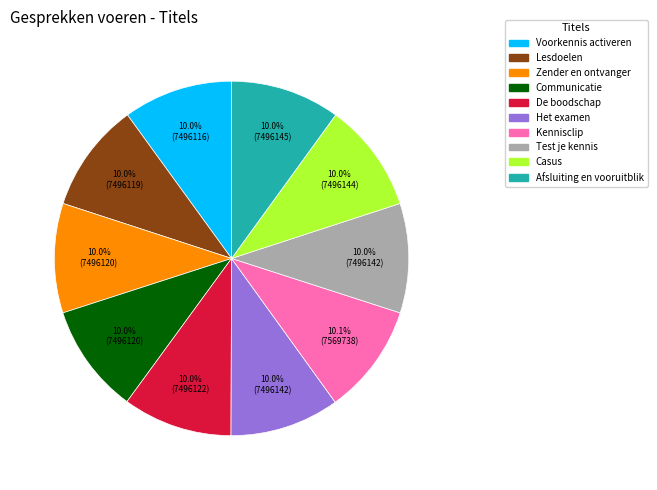

How much of the chart is everything except Communicatie?

90.0%